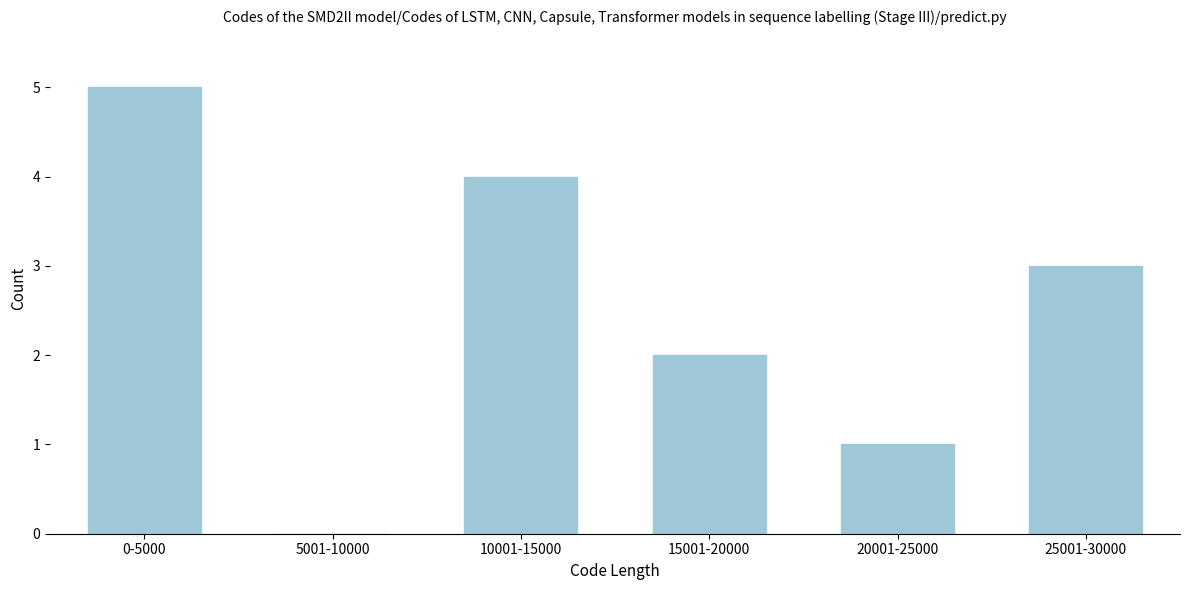

Reading left to right, what are all the values shown in this chart?

0-5000=5	5001-10000=0	10001-15000=4	15001-20000=2	20001-25000=1	25001-30000=3